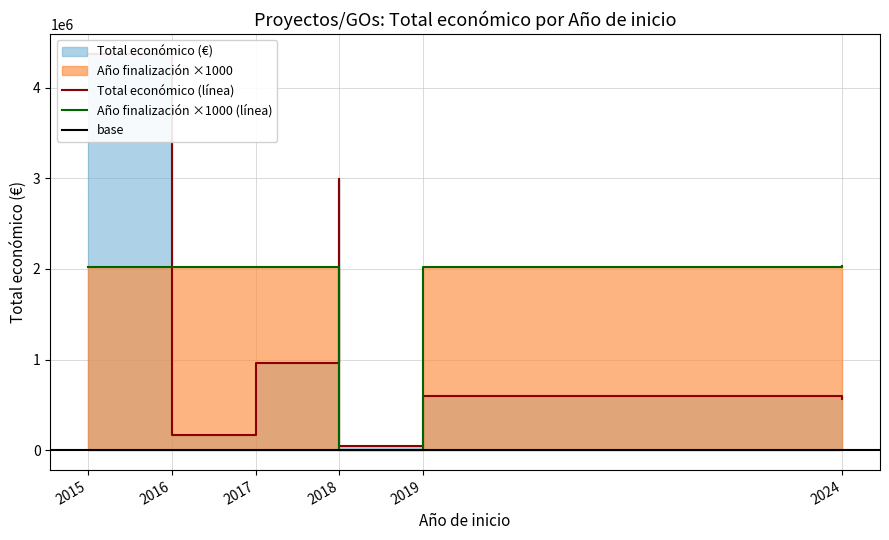

What value does the Año de finalización series have at 2018, to the nearest 100?

2023000